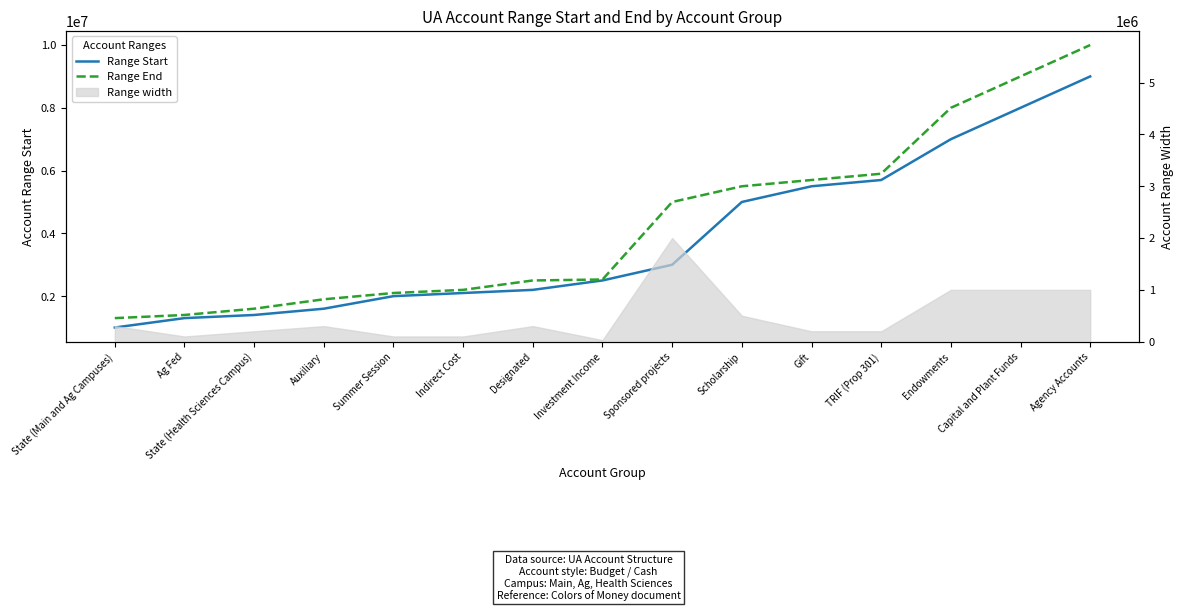

The value of Range Start at Investment Income is 2500000. True or false?

True